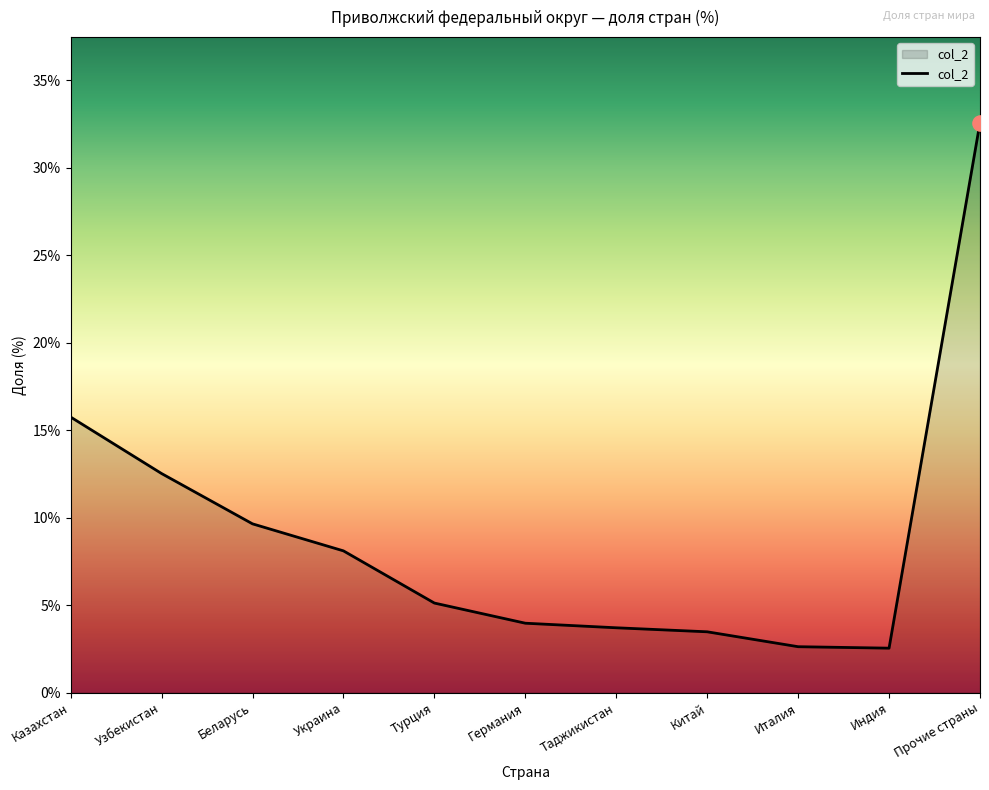

What is the change in value from Китай to Прочие страны?

+29.1